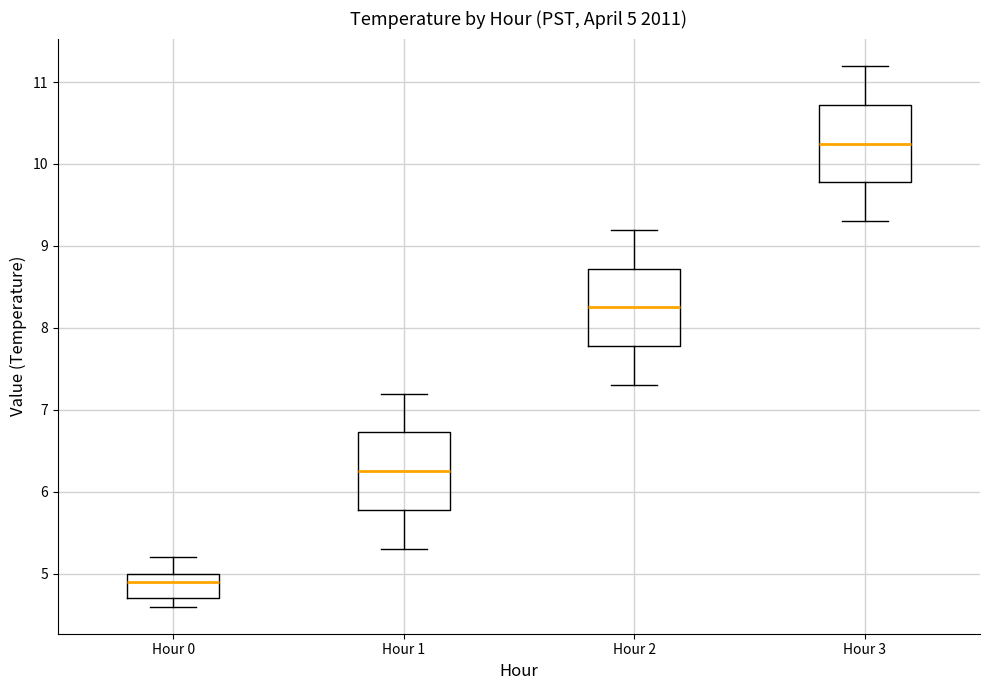

Which box's median line is the lowest?

Hour 0